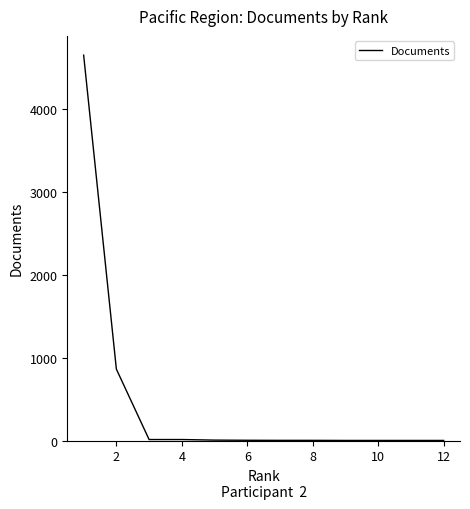

What is the maximum value shown in the chart?

4652